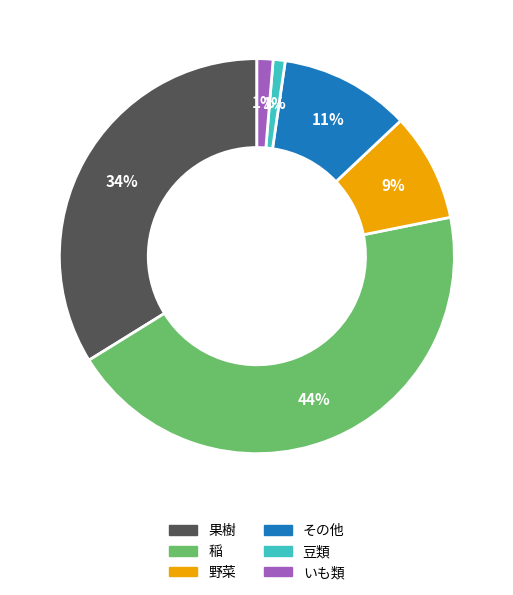

Does any single category account for the majority?

No